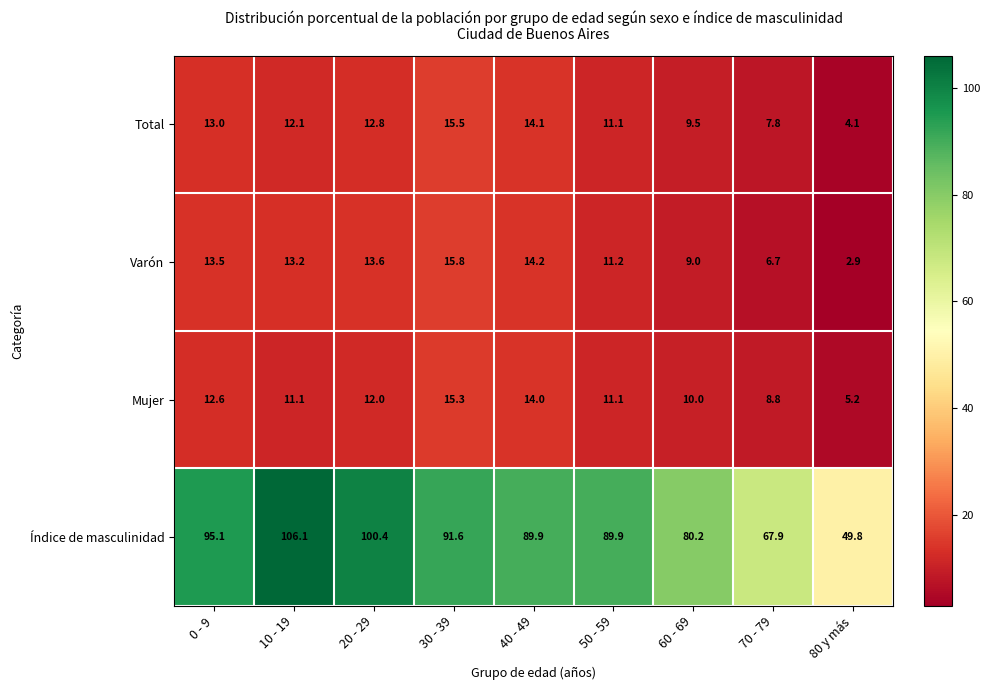

Which series has the widest spread of values?

Índice de masculinidad